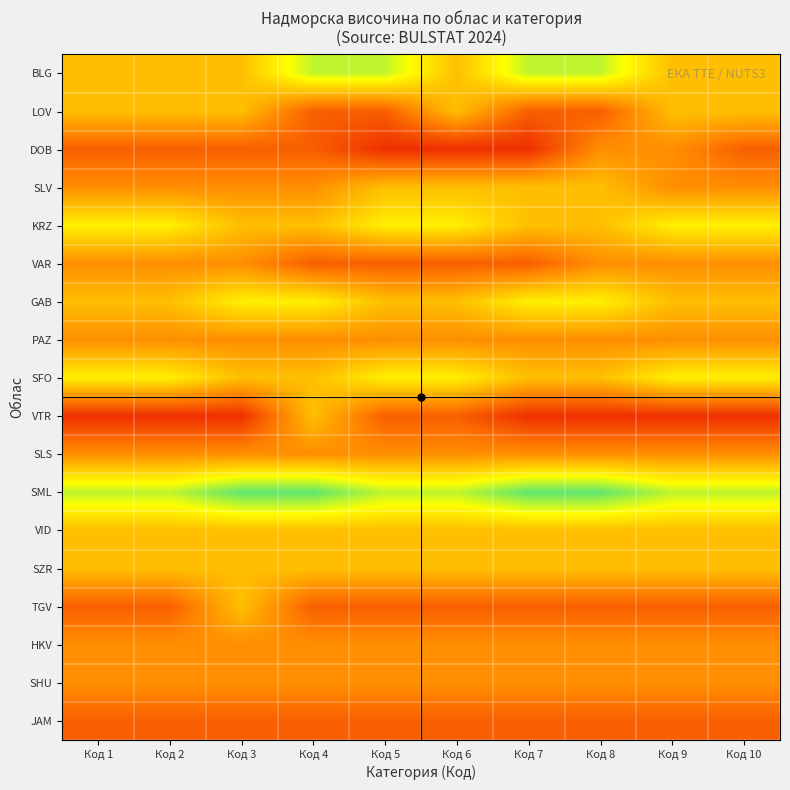

At how many categories does at least one series exceed 3?

10